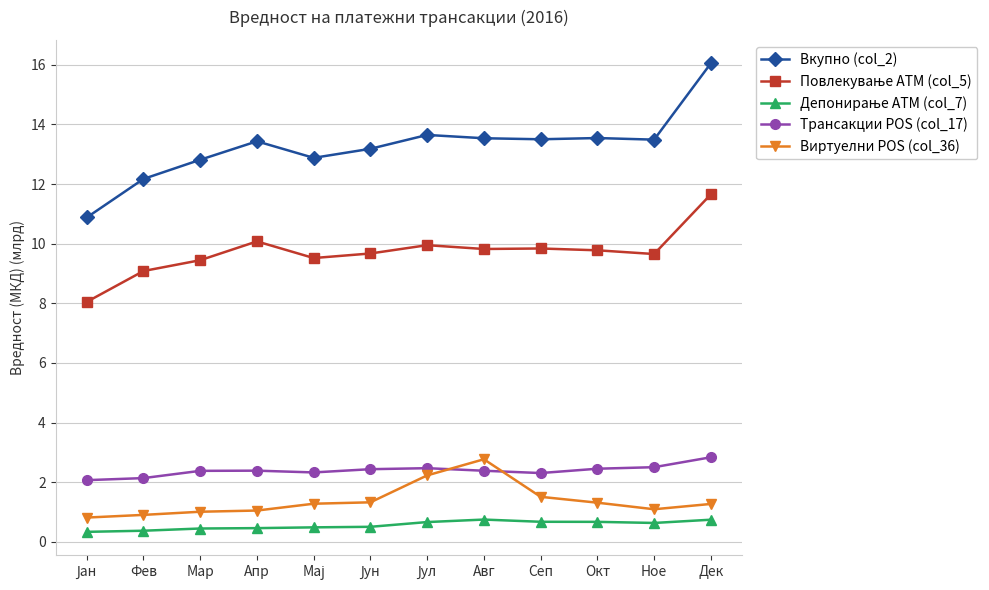

What is the label of the 3rd point from the left?

Мар